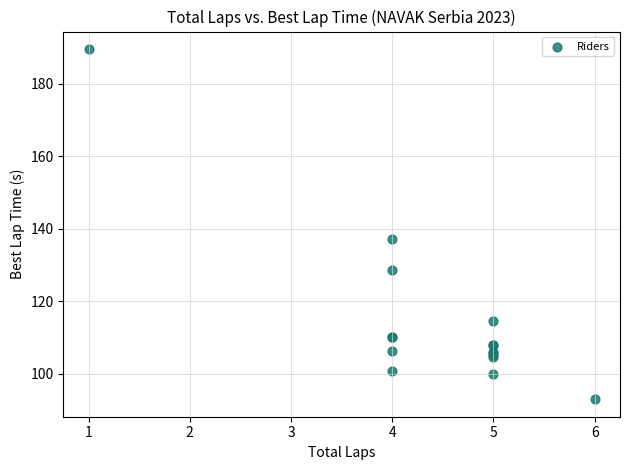

What Y value in the scatter plot is closest to 141?

137.2